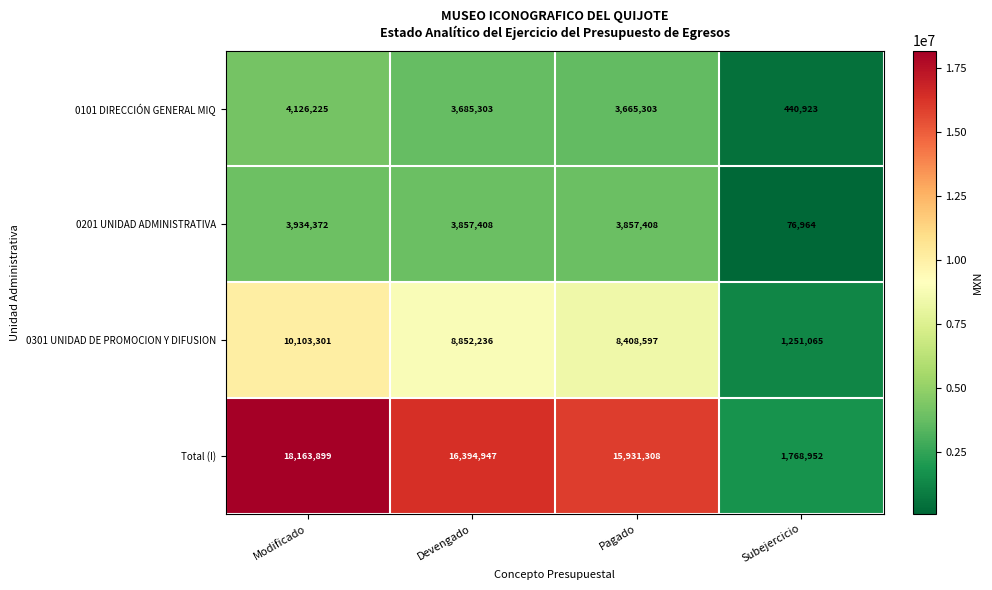

At which label does 0101 DIRECCIÓN GENERAL MIQ first exceed 3685303?

Modificado